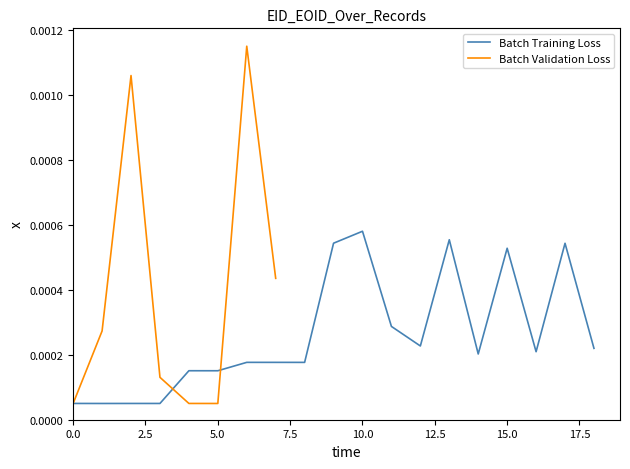

At which label does Batch Training Loss reach its peak?

10.0